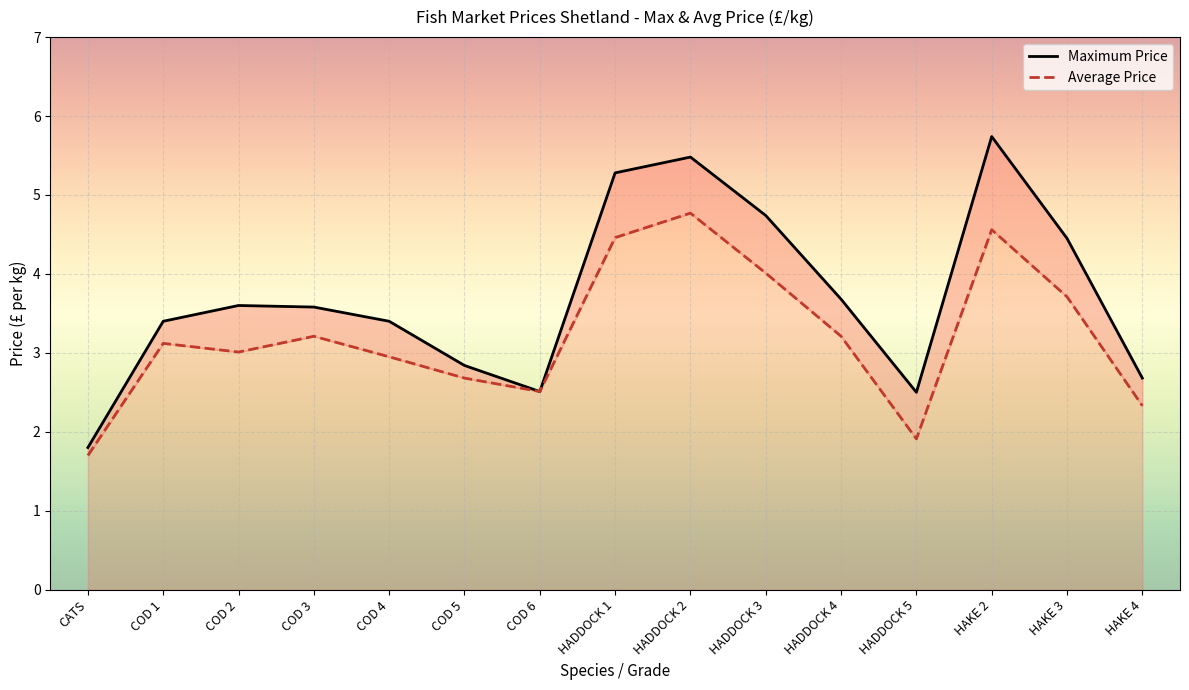

True or false: Maximum Price and Average Price cross at least once.

False